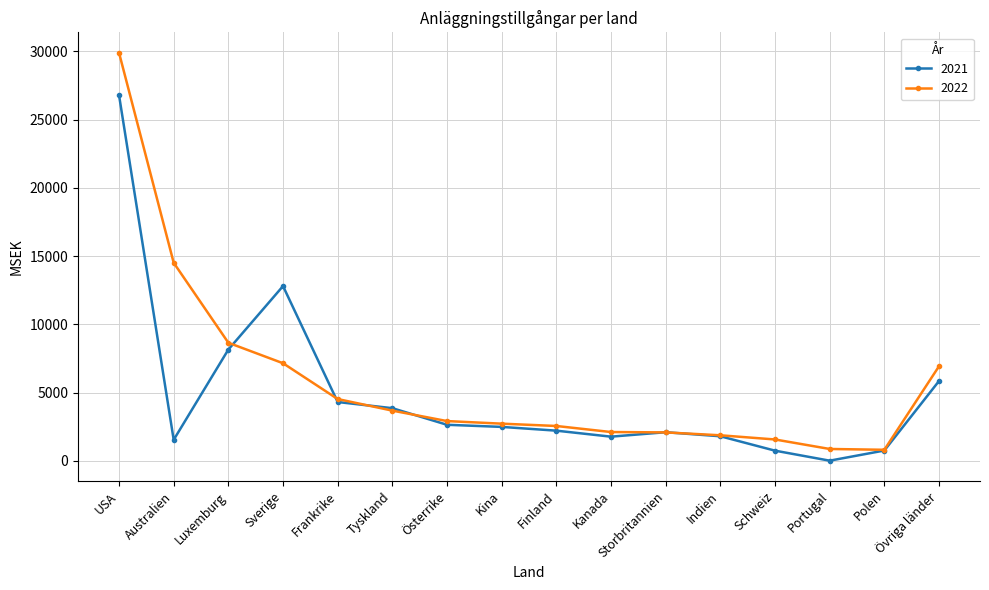

What is the difference between the maximum and minimum values in the 2022 series?

29106